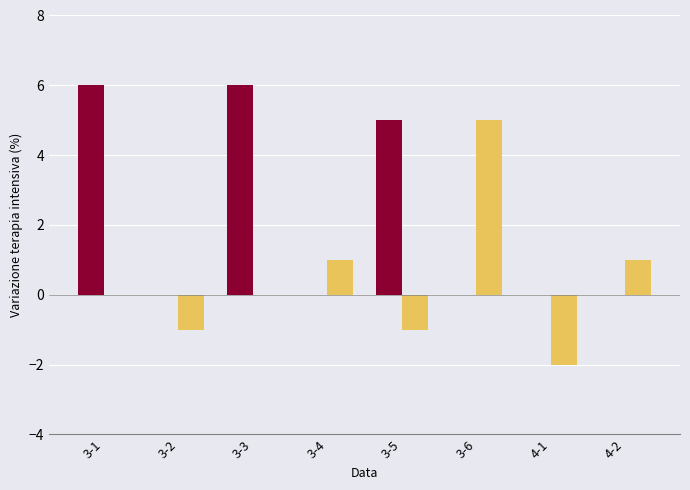

What is the total value across all series at 3-3?

6